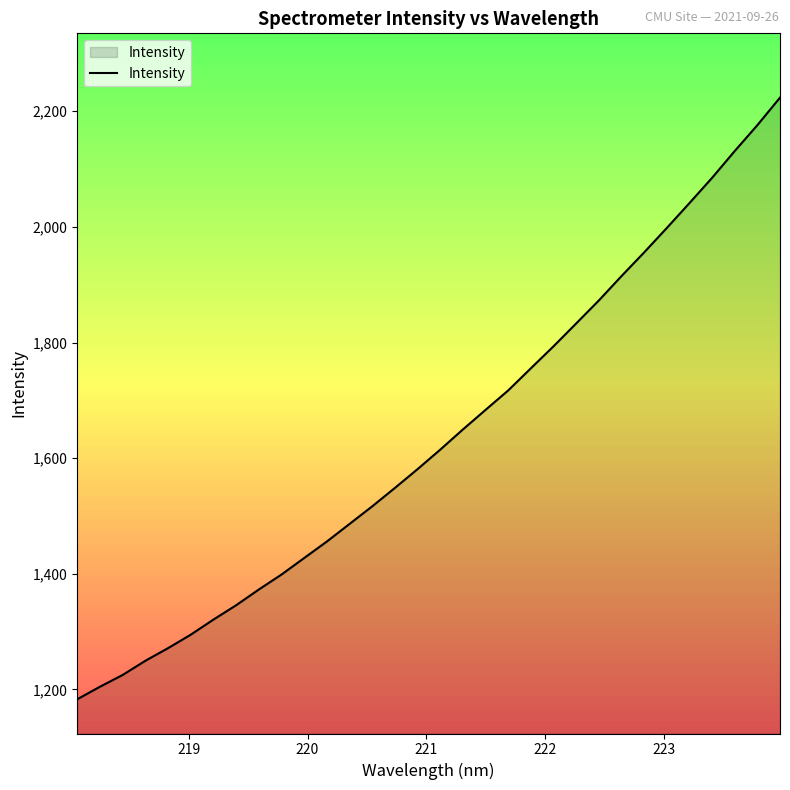

What is the greatest value displayed?

2223.6